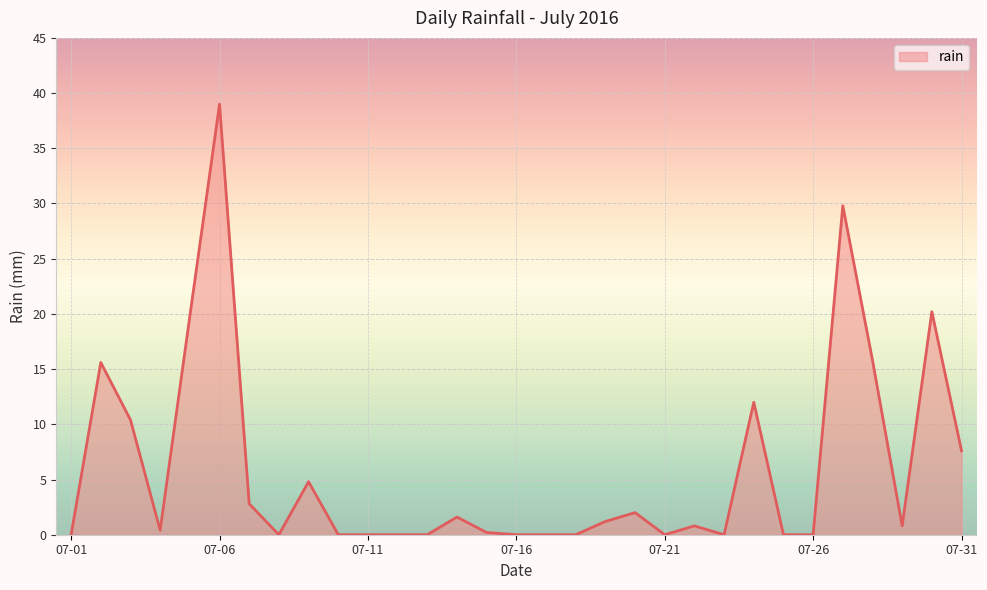

What is the maximum value shown in the chart?

39.0